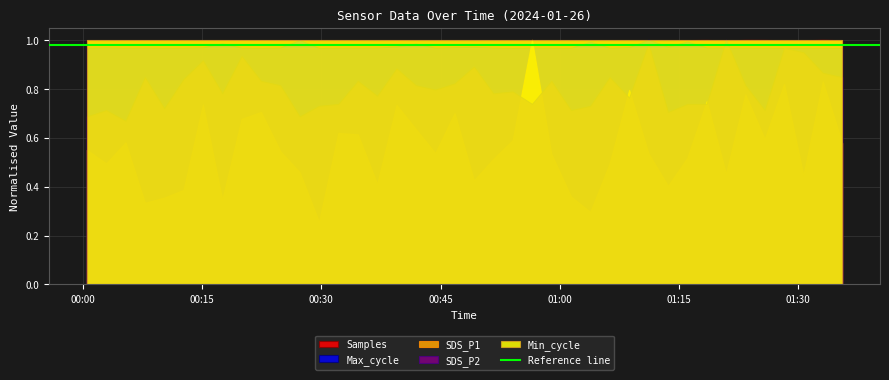

At which label is Samples closest to 5047839?

2024/01/26 00:19:59